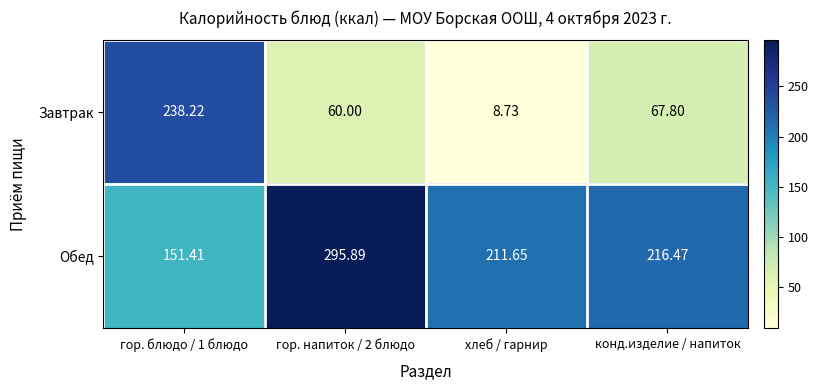

Rank the series by their average value, from lowest to highest.

Завтрак, Обед